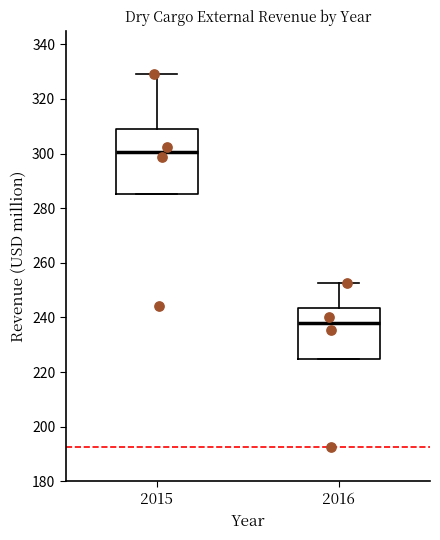

Where is the lower edge of the box at x = 2016 on the y-axis? The values are not printed on the chart, so give them approximately, as read against the axis.

224